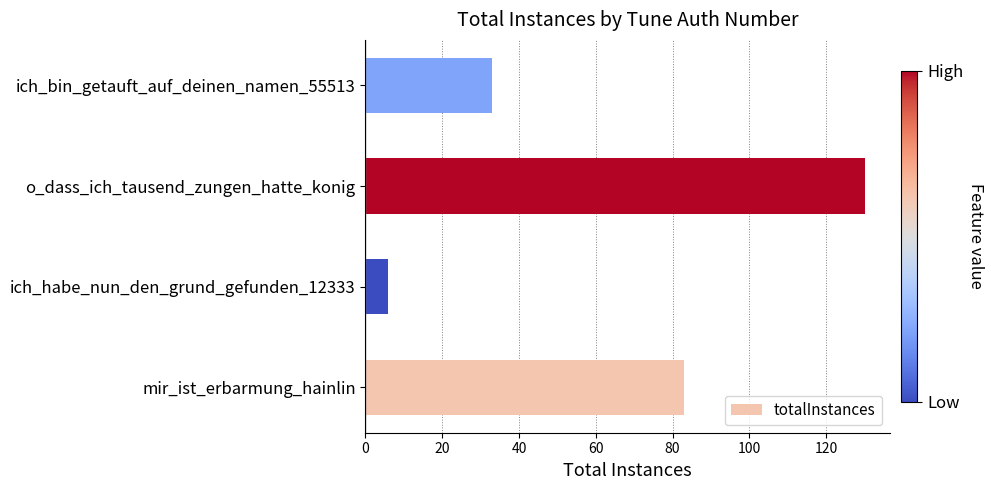

What is the ratio of the value at mir_ist_erbarmung_hainlin to the value at ich_bin_getauft_auf_deinen_namen_55513?

2.5